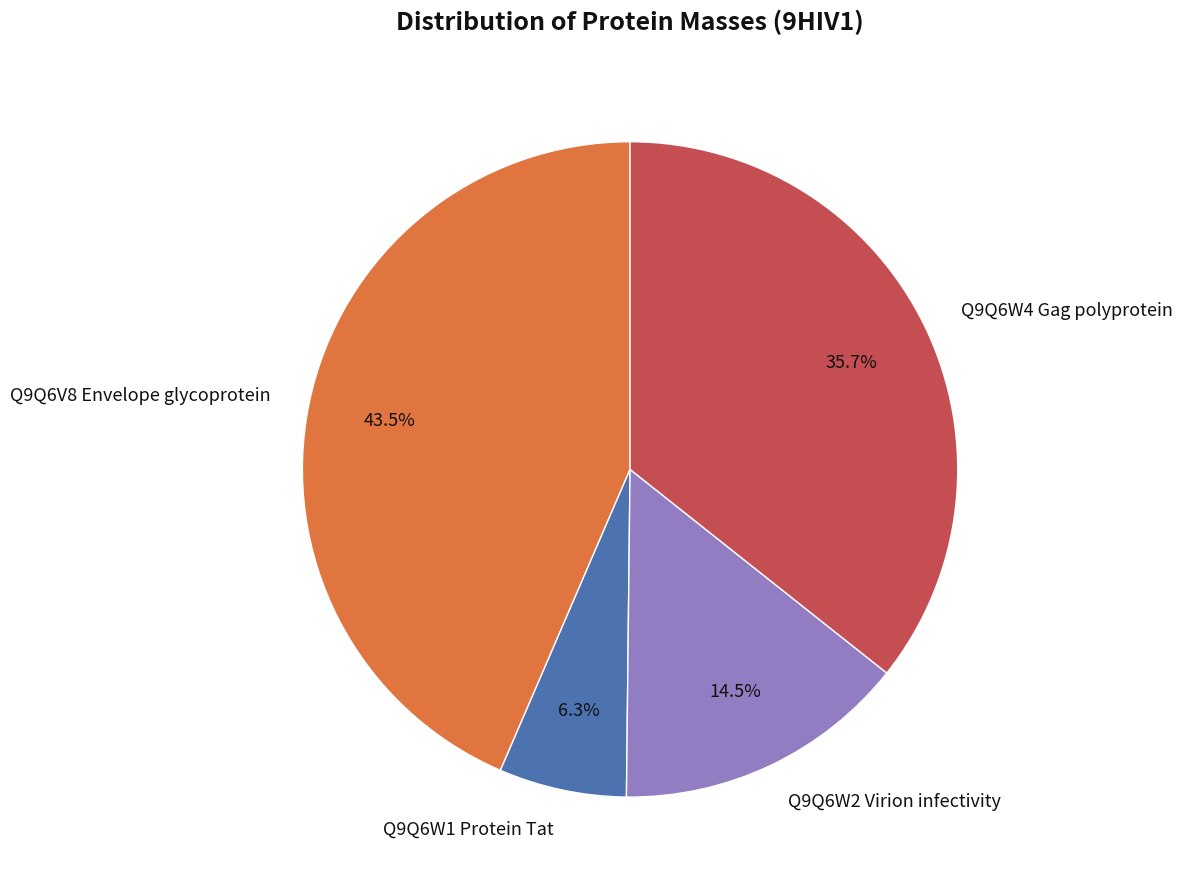

Does Q9Q6W4 Gag polyprotein represent more than half of the total?

No